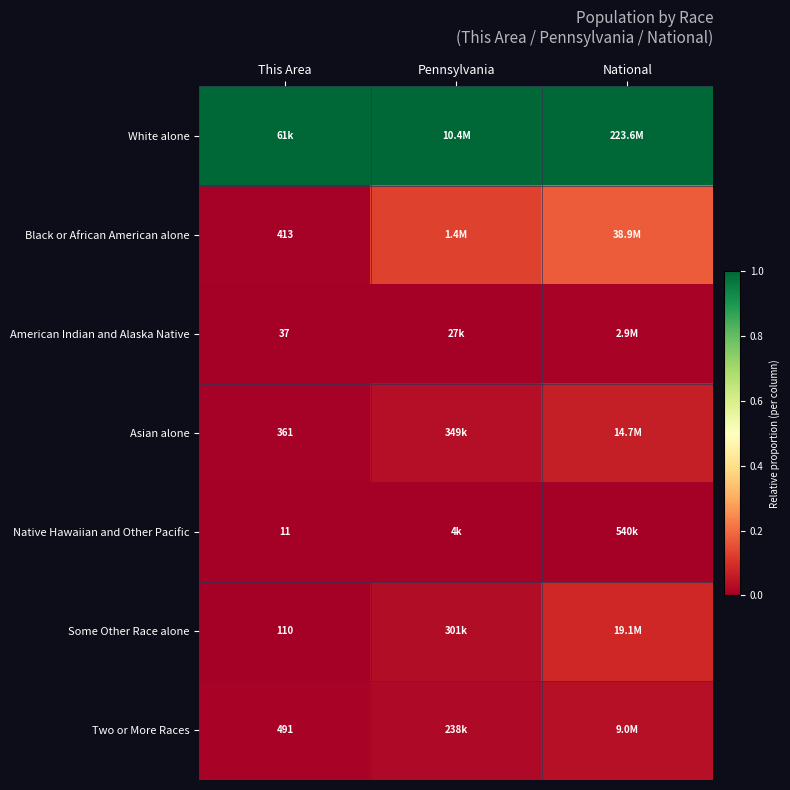

The Some Other Race alone series shows 0.0 at Pennsylvania. True or false?

False